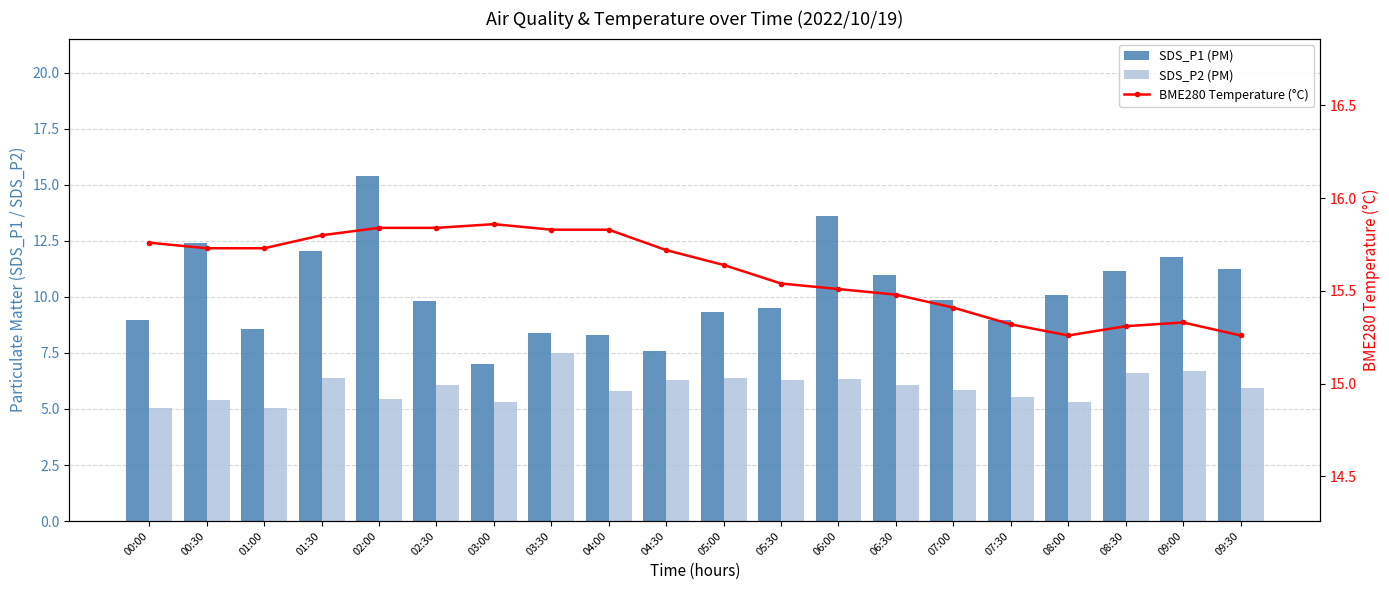

At which label is SDS_P2 (PM) closest to 6?

02:30